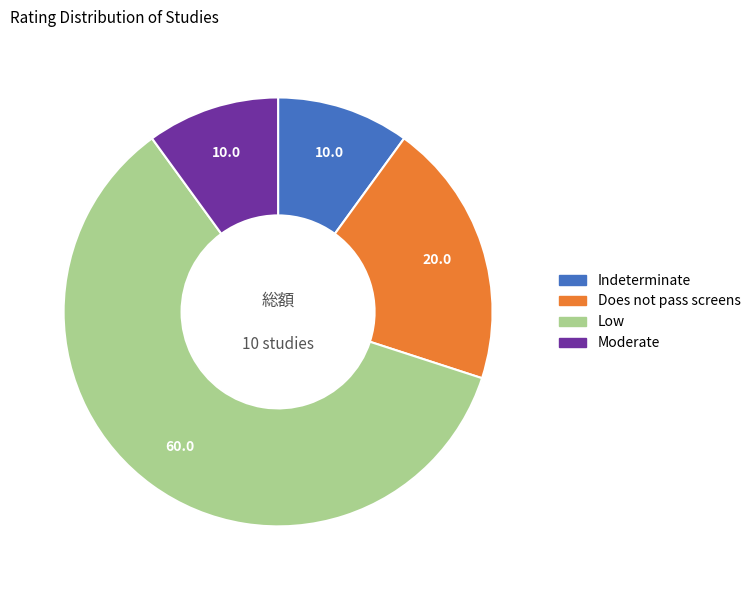

Which category has the biggest portion of the pie?

Low